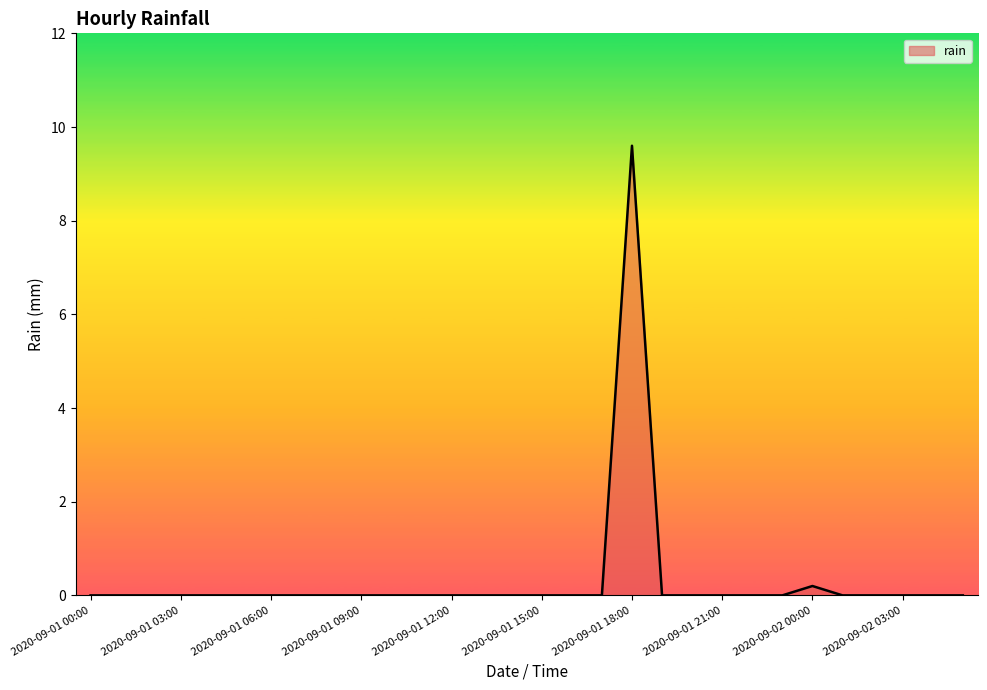

What is the greatest value displayed?

9.6